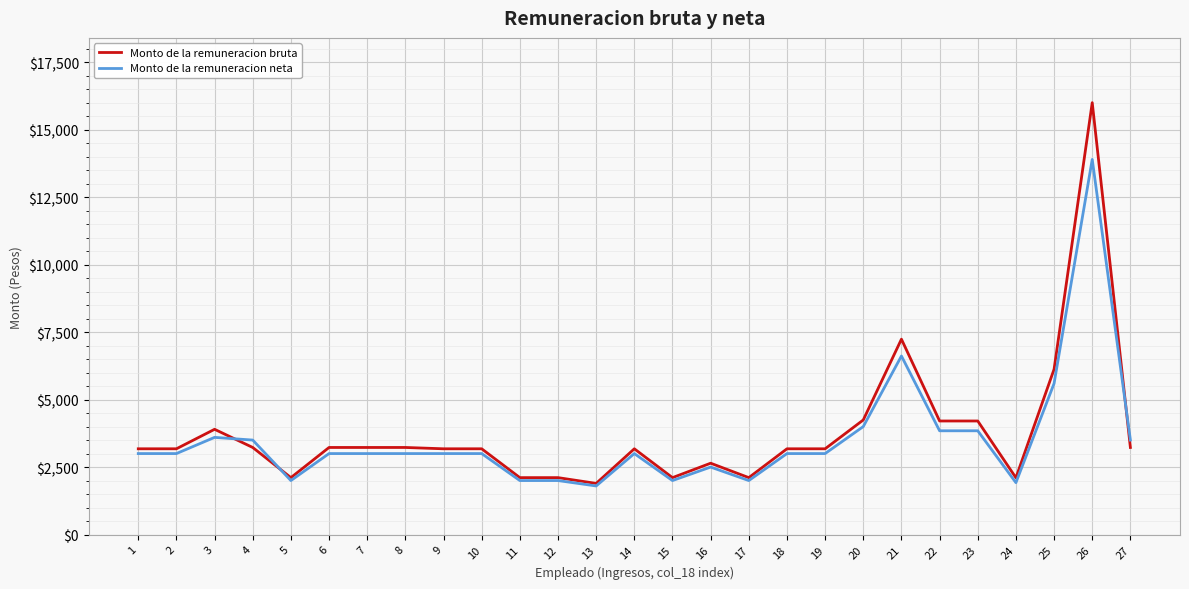

At which category is the sum across all series the highest?

26